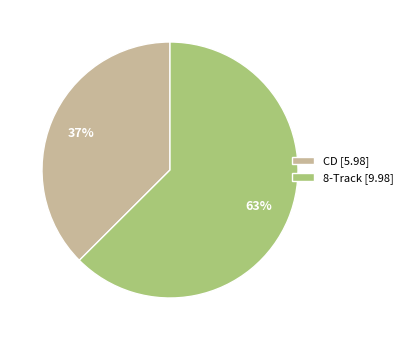

To the nearest percent, what is the combined percentage of 8-Track [9.98] and CD [5.98]?

100%